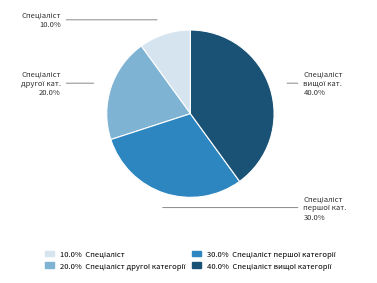

Does any single category account for the majority?

No